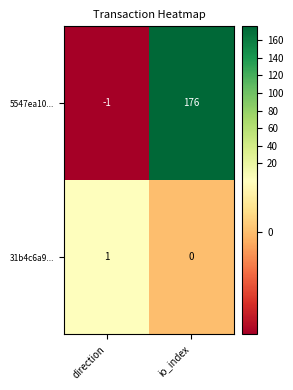

Which series has the largest range (max minus min)?

5547ea10...